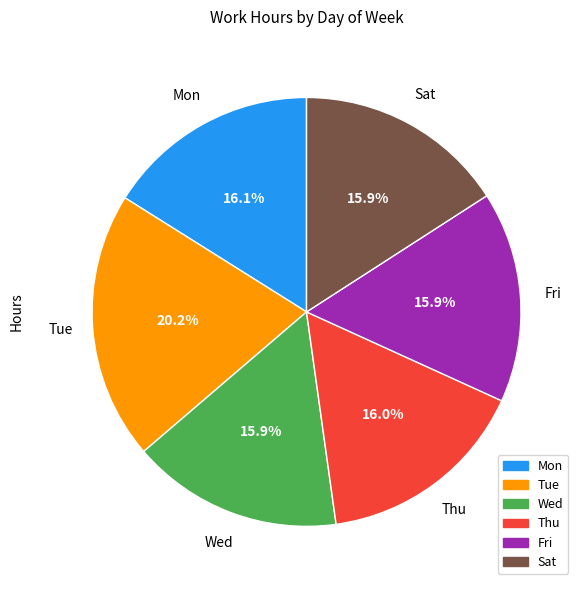

Is there any slice that represents more than half of the pie?

No